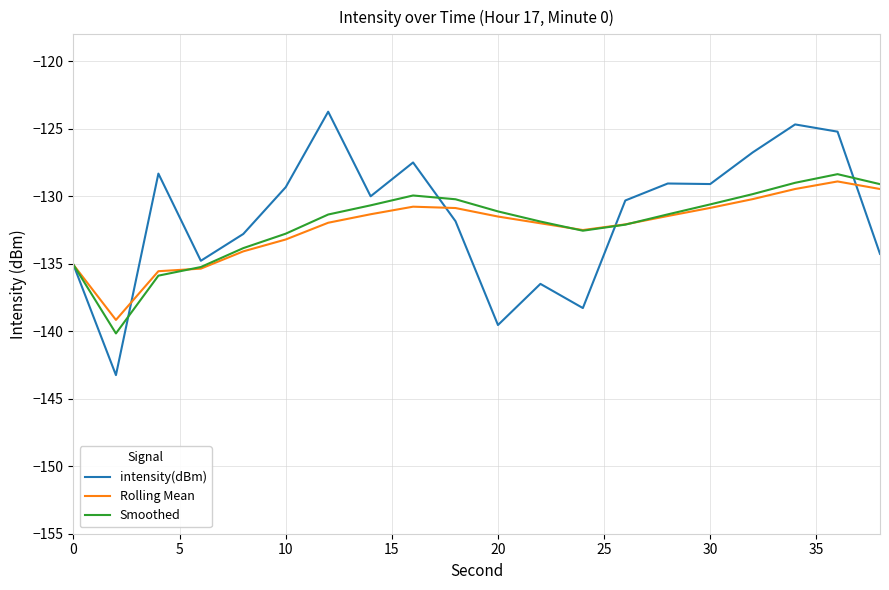

How many lines are shown in the chart?

3